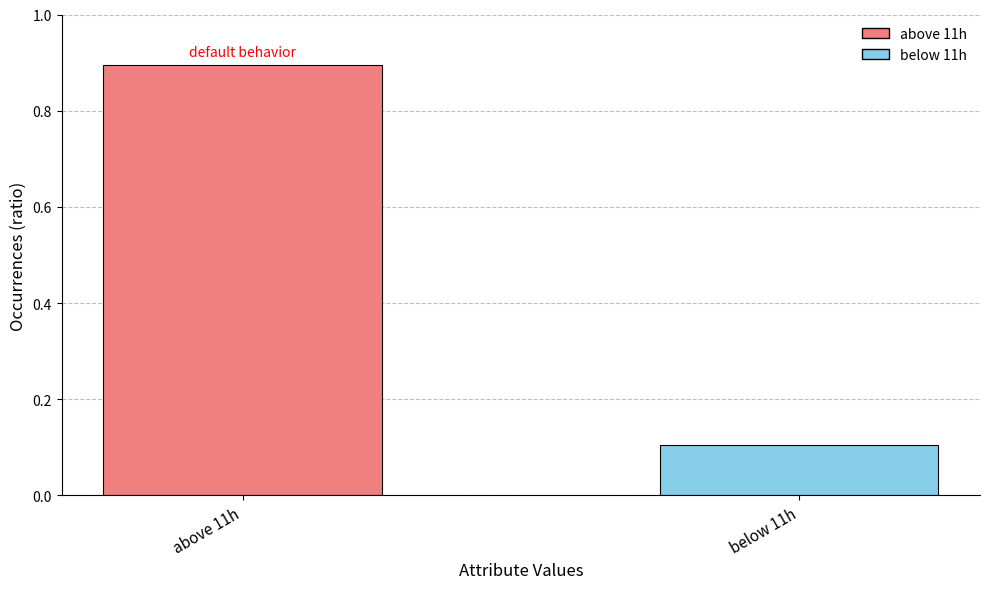

Reading right to left, list all the values displayed in this chart.

below 11h=0.1	above 11h=0.9